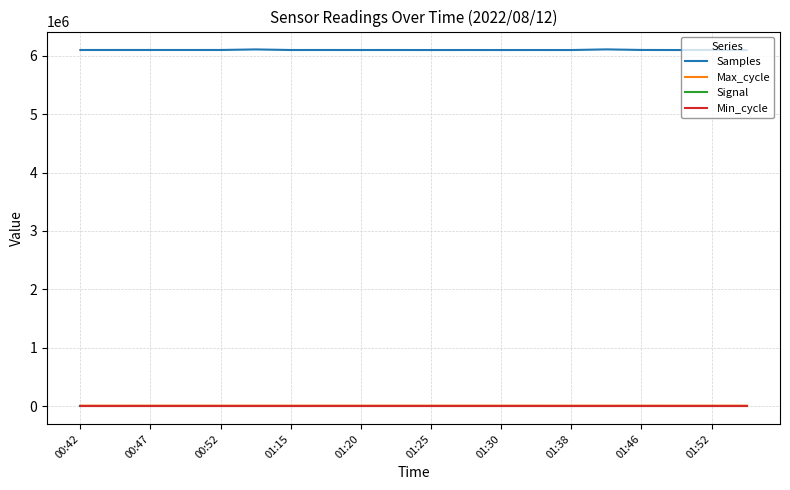

At how many categories does at least one series exceed 3426050?

20